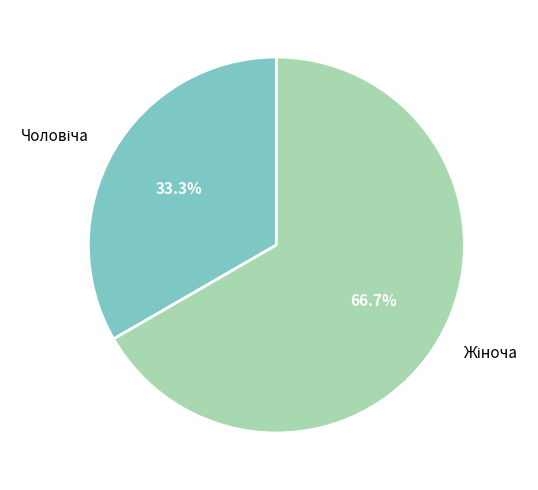

Is there any slice that represents more than half of the pie?

Yes